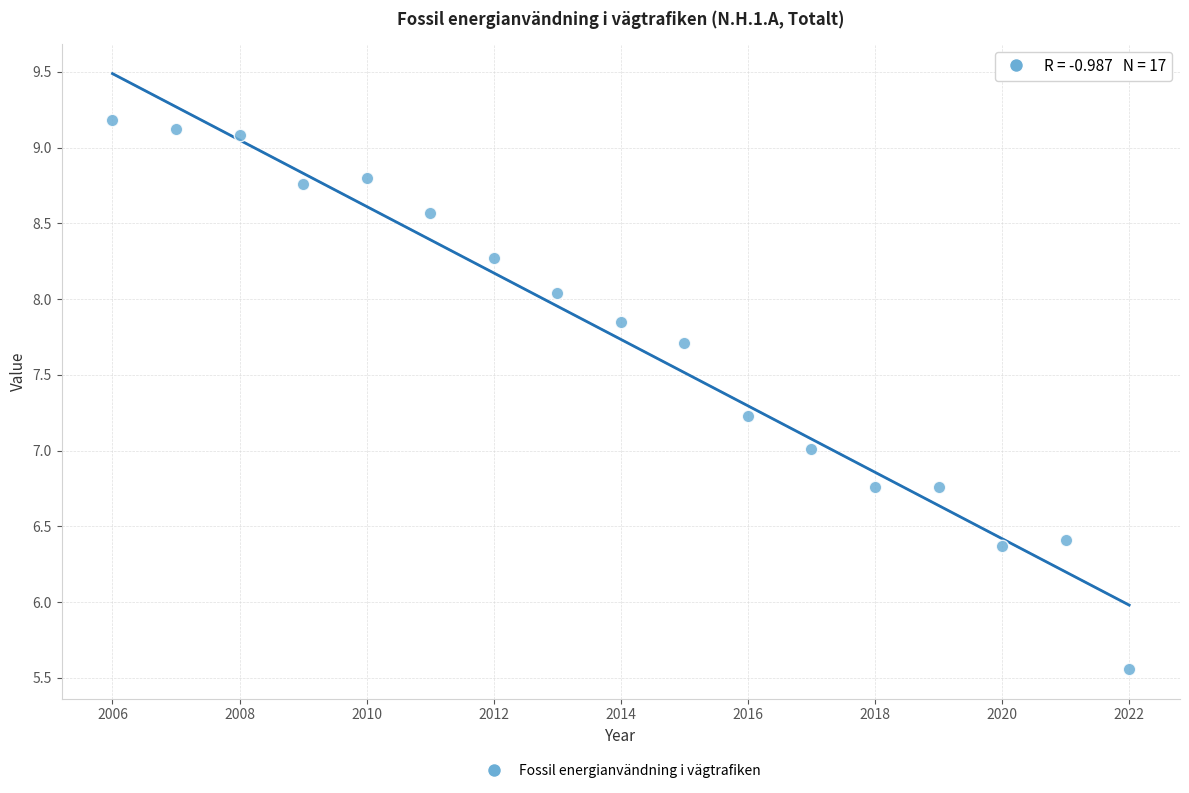

What is the range of X values (max minus min)?

16.0